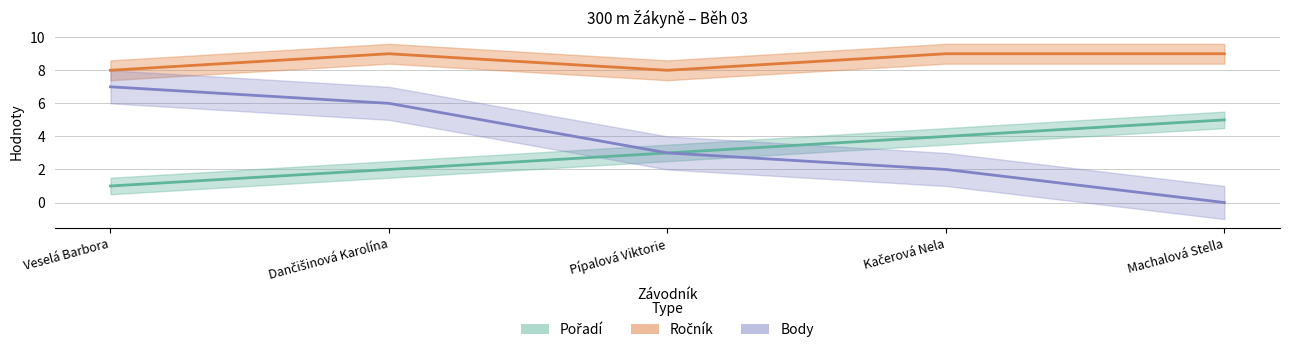

What is the total value across all series at Veselá Barbora?

16